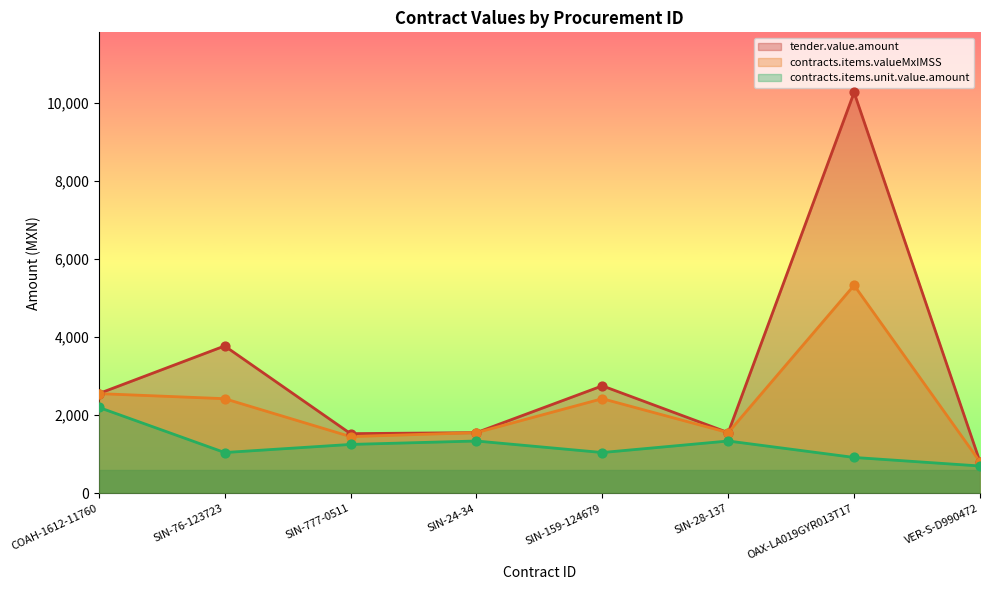

Which series contains the highest Y value?

tender.value.amount